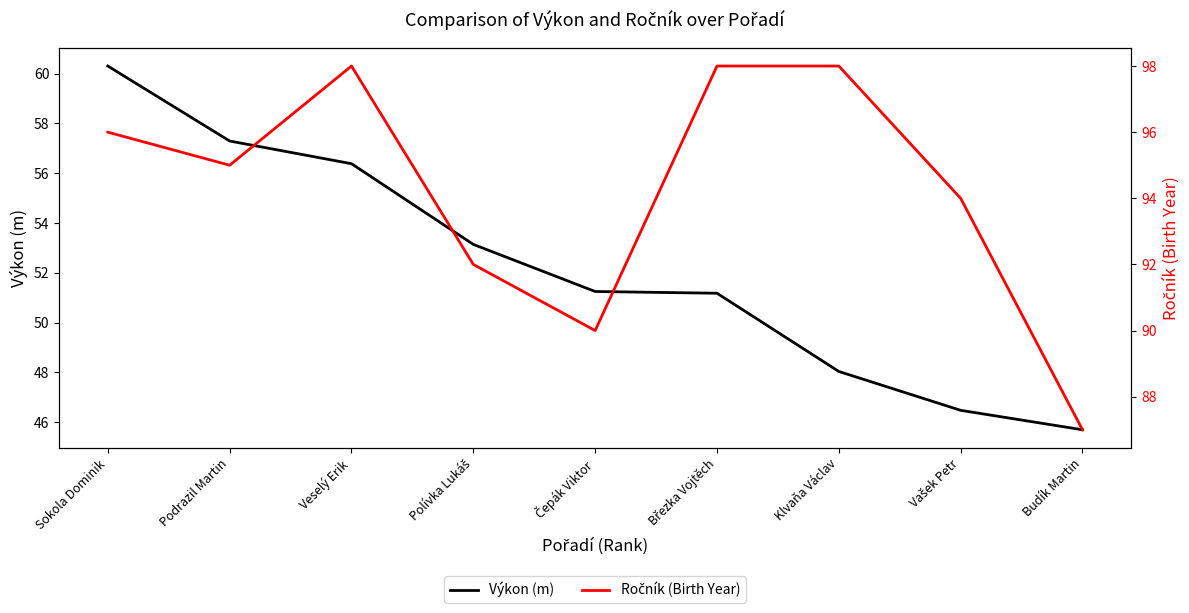

What is the average value of the Výkon (m) series?

52.2